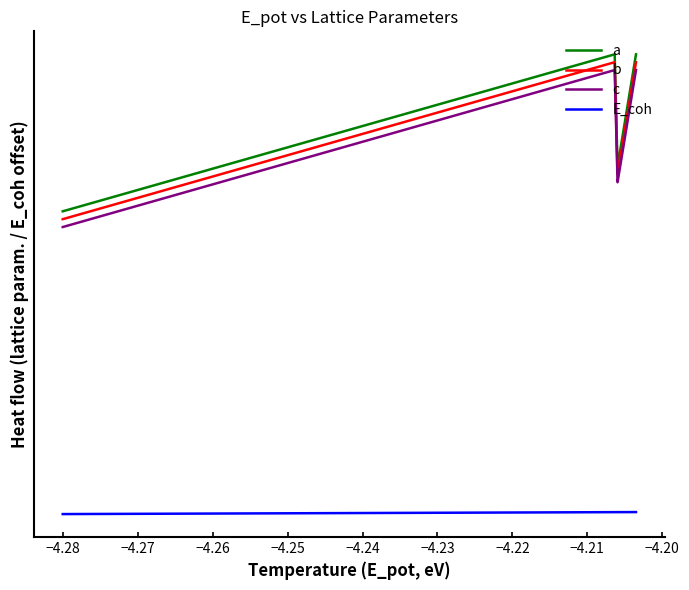

True or false: b has more than 2 points higher than both neighbors.

False